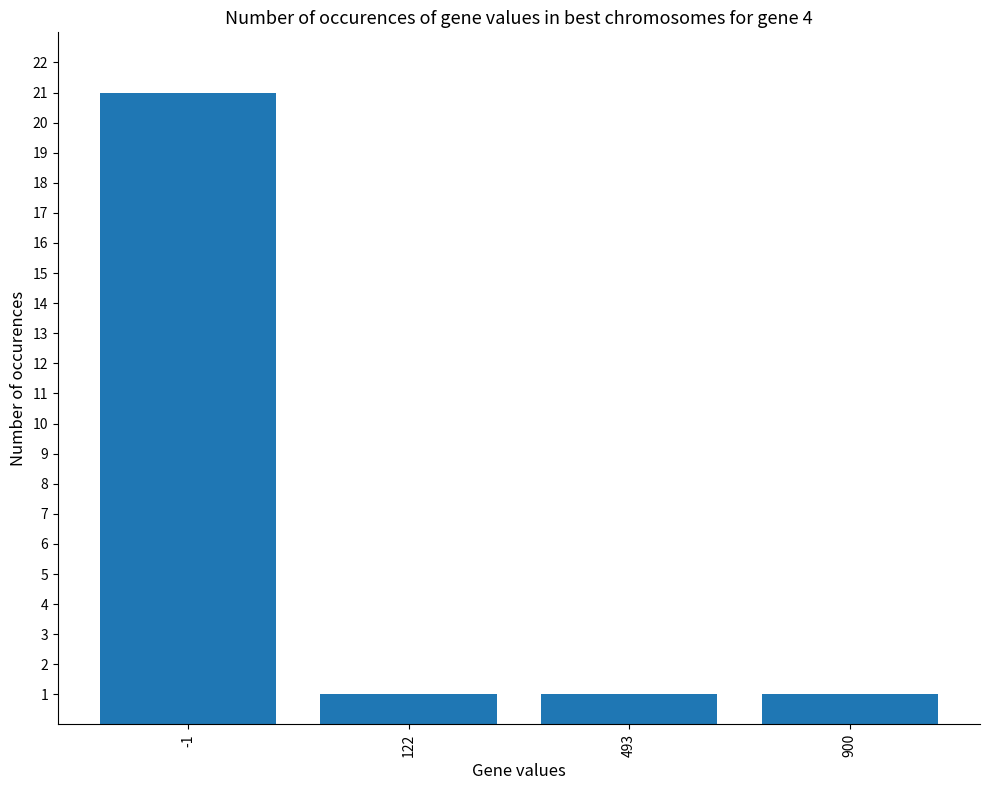

What is the minimum value shown in the chart?

1